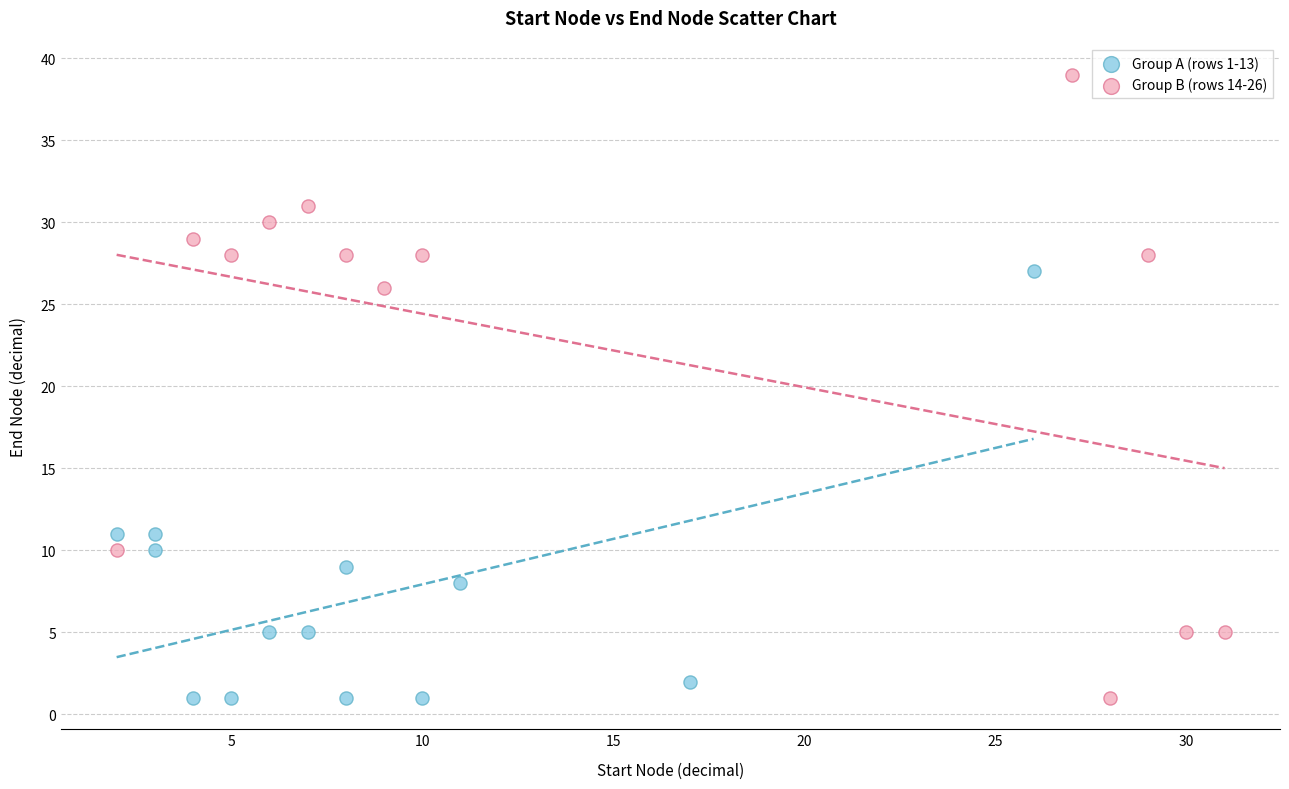

Which series contains the highest Y value?

Group B (rows 14-26)